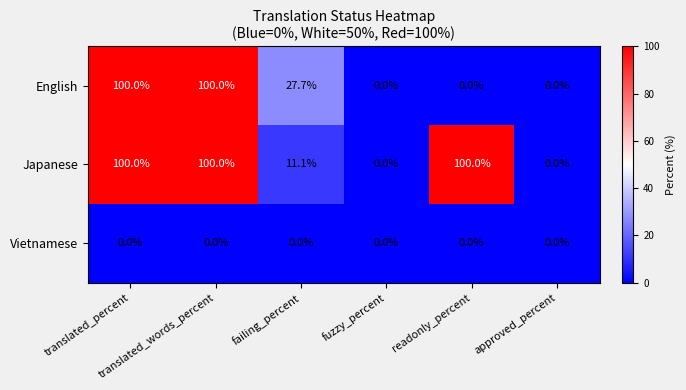

What is the greatest value displayed?

100.0